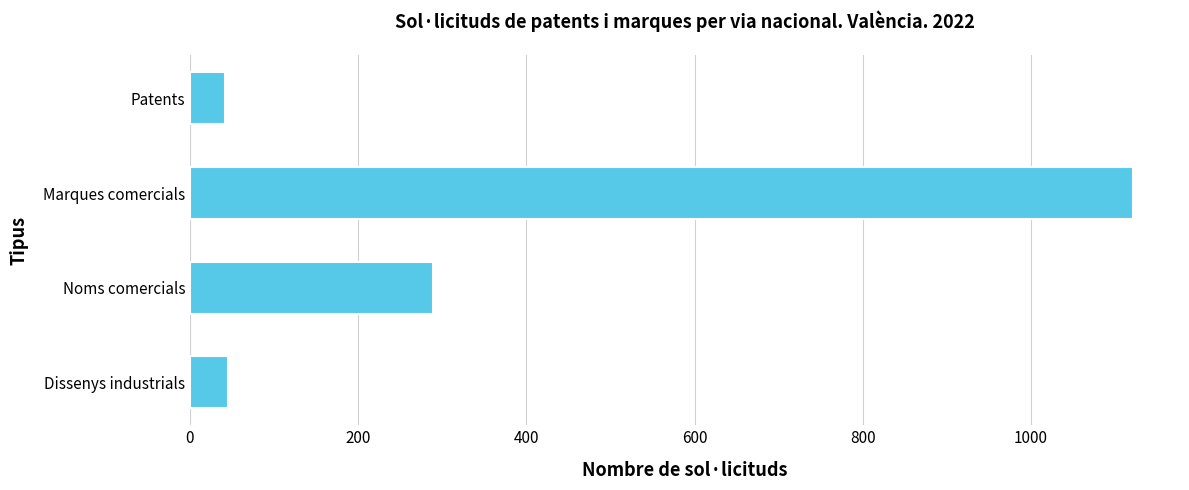

How many distinct data groups are displayed?

1